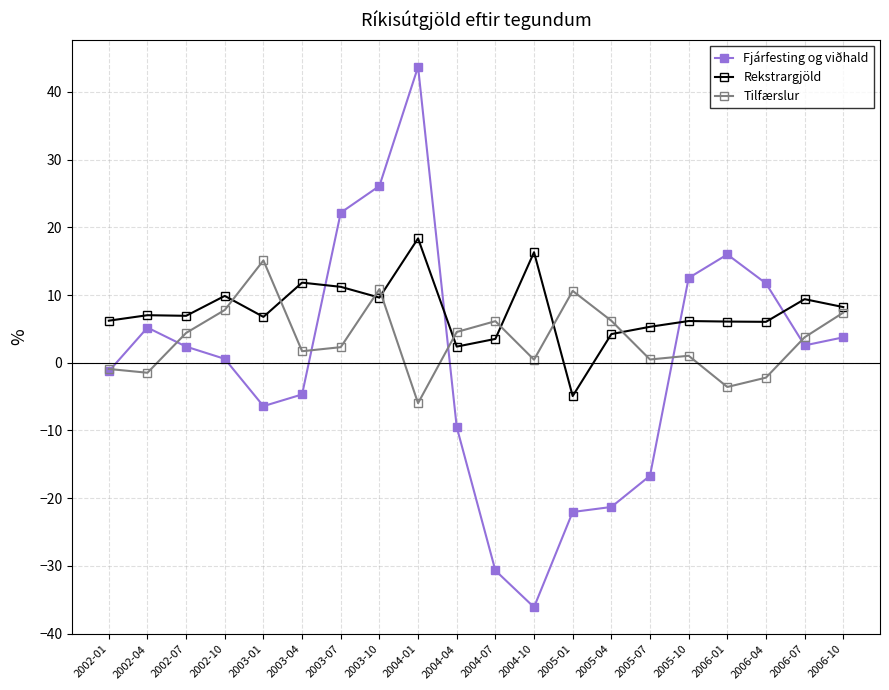

True or false: Rekstrargjöld has more than 1 points higher than both neighbors.

True